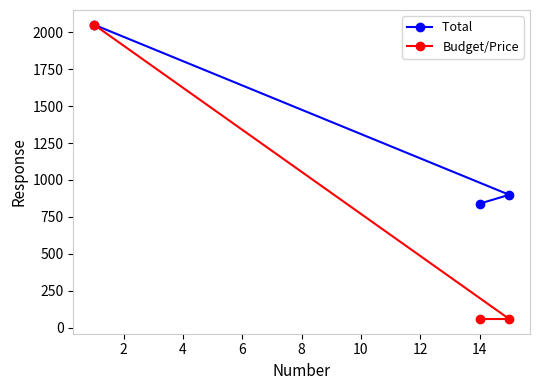

What is the minimum value for Total ?

840